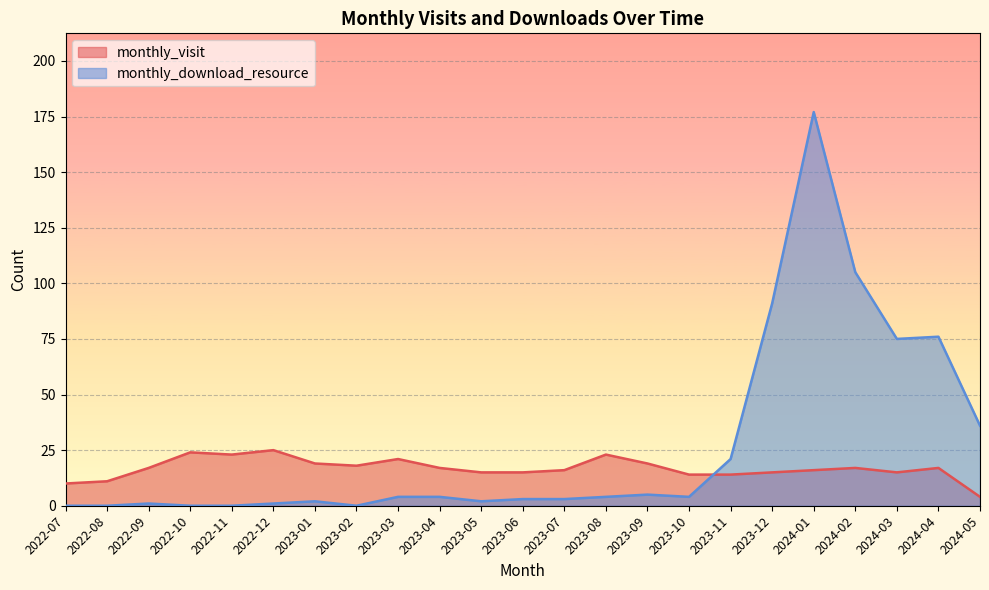

How many values in the monthly_visit series are below 17?

11